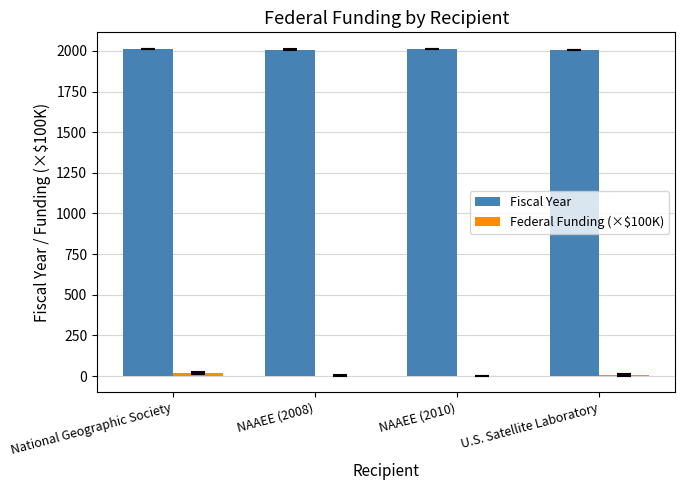

The Fiscal Year series shows 3382.3 at NAAEE (2008). True or false?

False